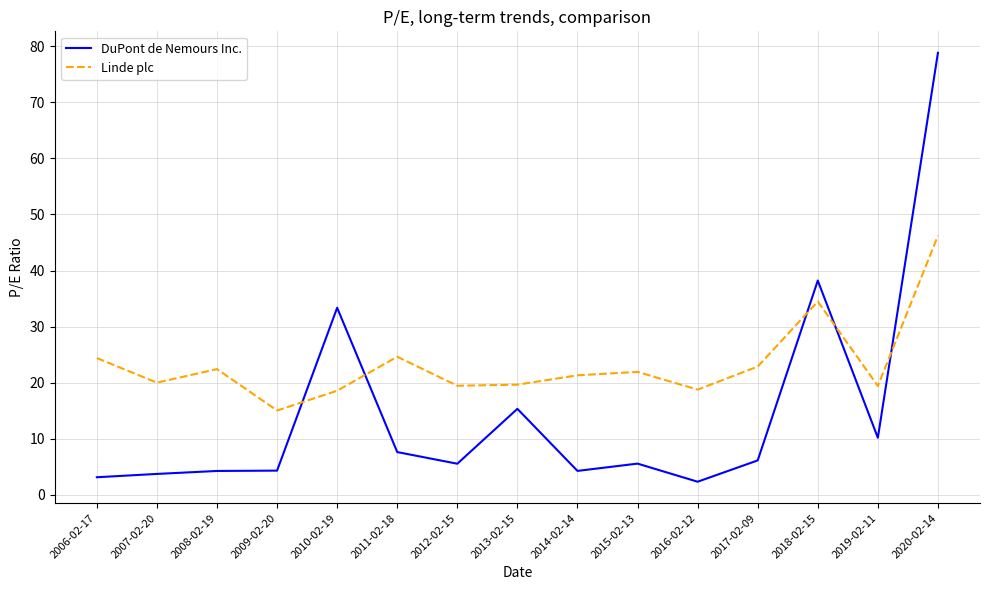

How many values in the DuPont de Nemours Inc. series exceed 5?

9